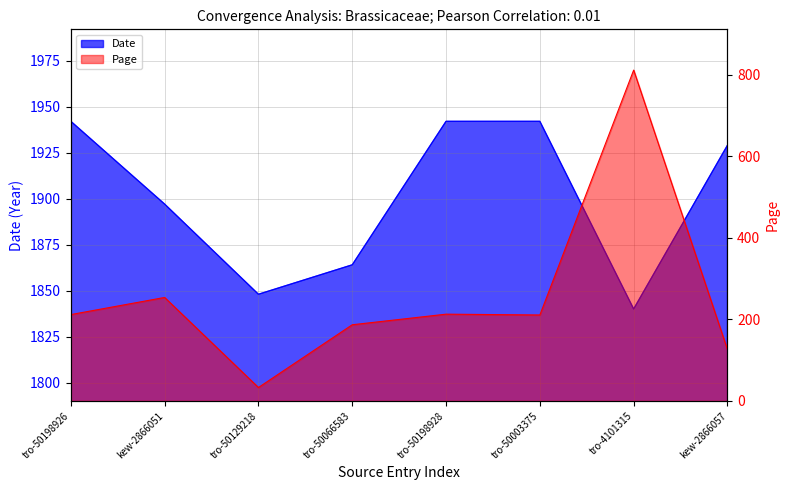

Does the chart have visible grid lines?

Yes